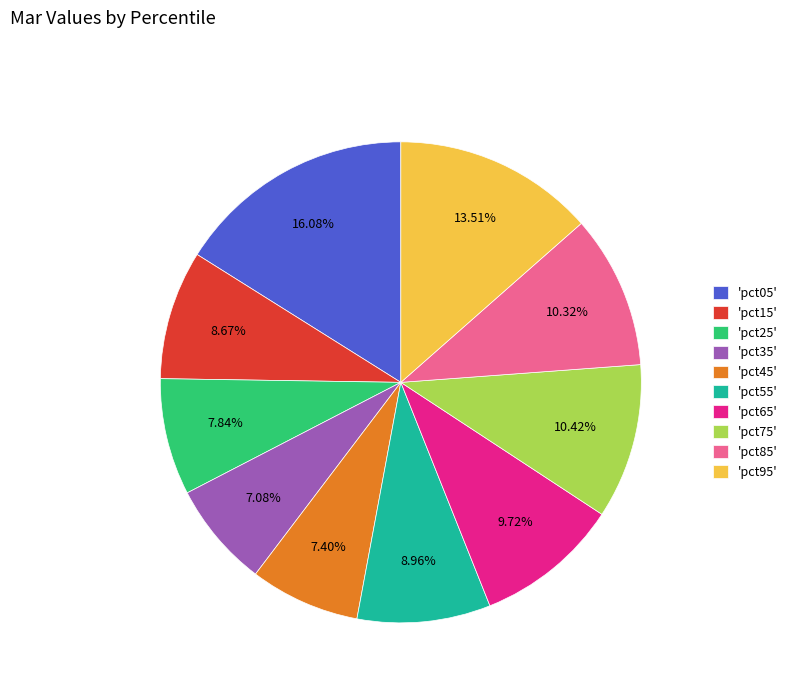

Do 'pct35' and 'pct25' together represent more than half of the pie?

No